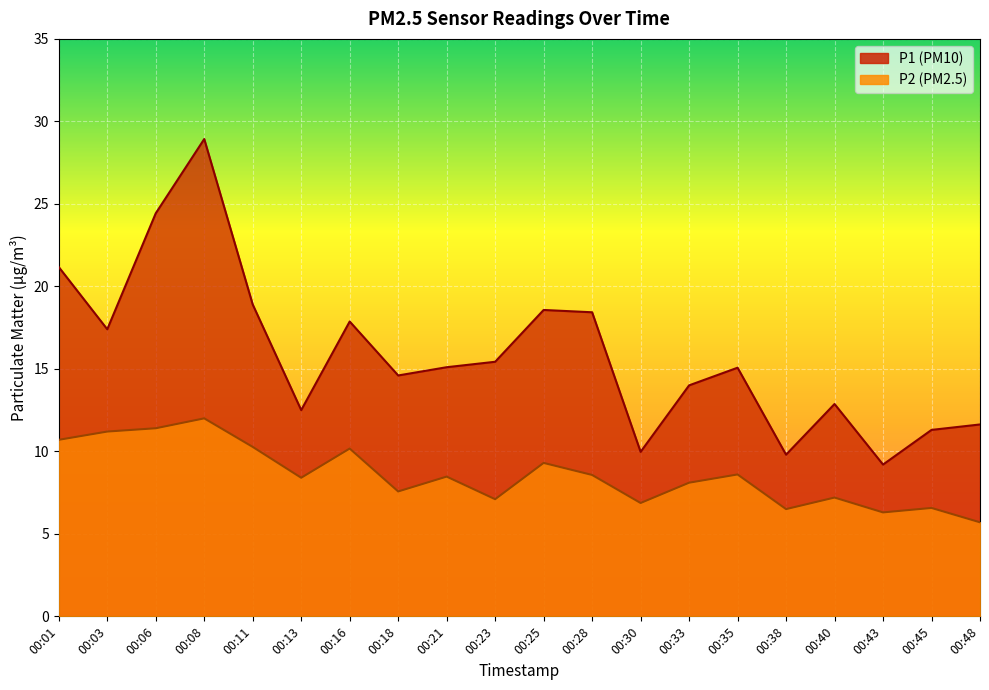

What is the maximum value shown in the chart?

28.9